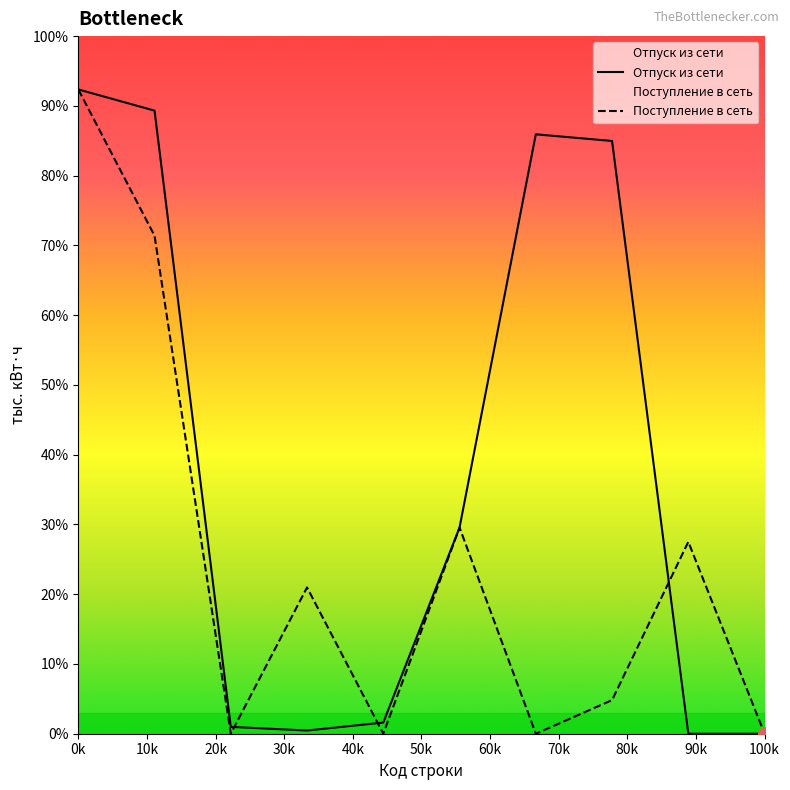

Rank the series by their maximum value, from highest to lowest.

Отпуск из сети, Поступление в сеть